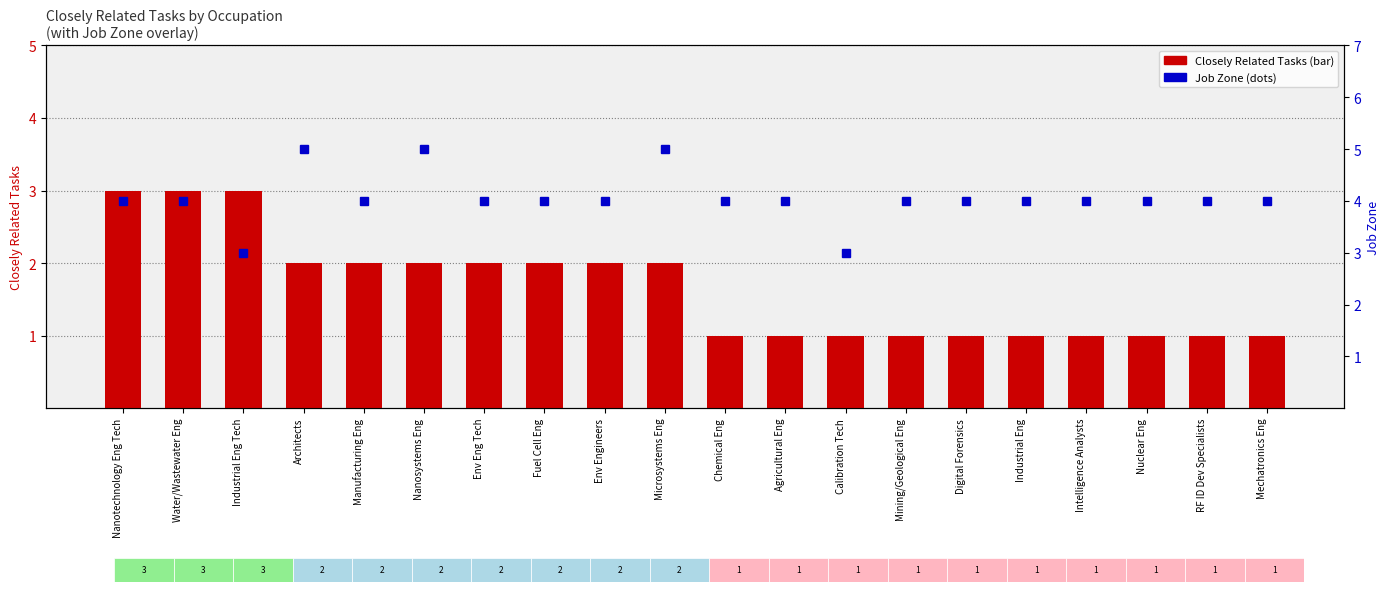

How many data points does each series have?

20